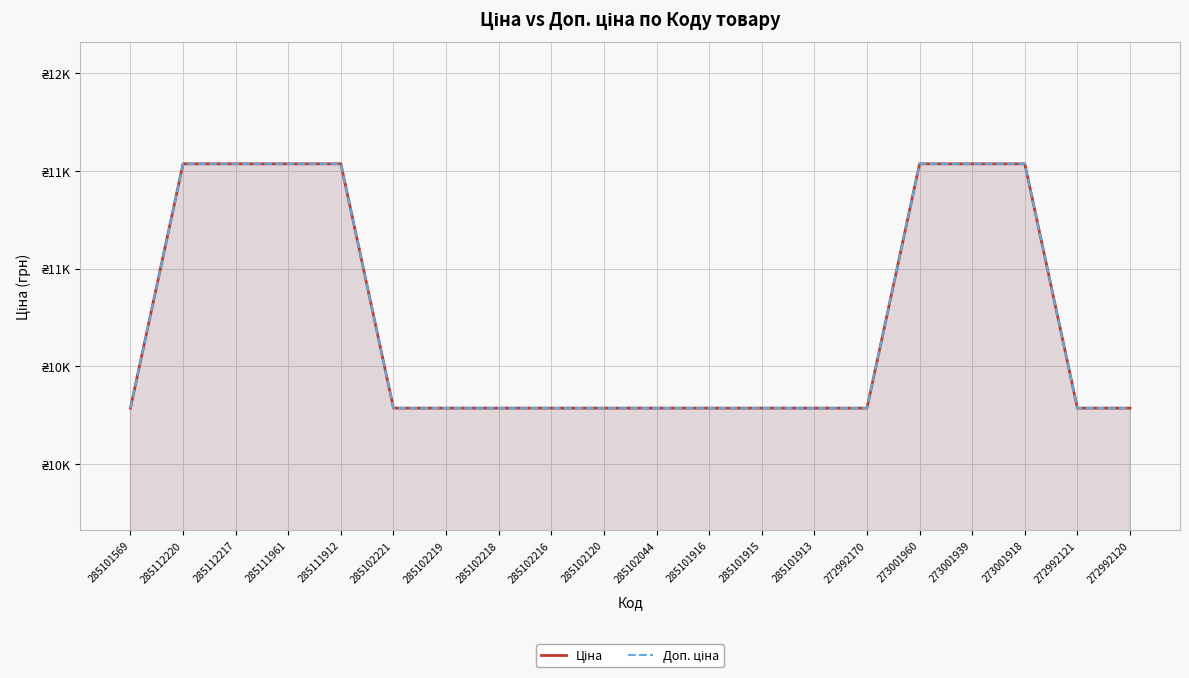

What is the difference between the maximum and minimum values in the Доп. ціна series?

1250.9